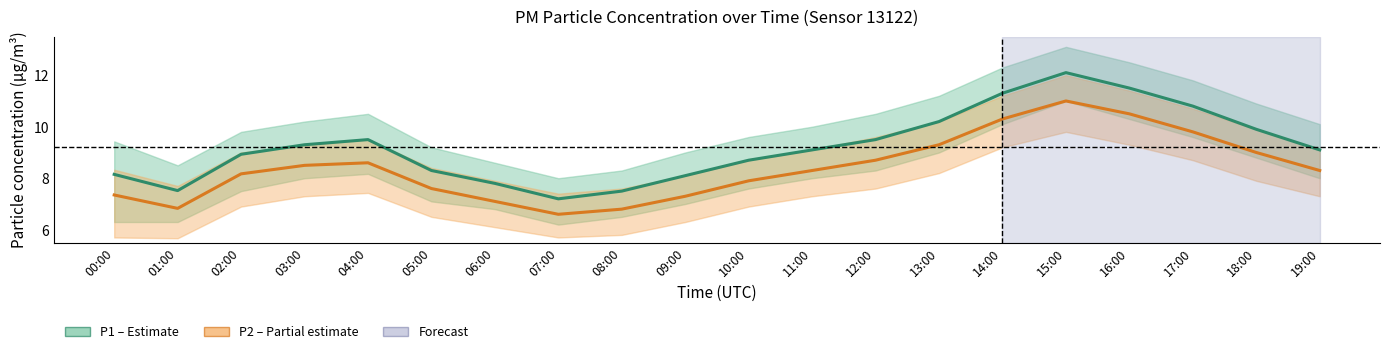

True or false: P1 (PM10) and P2 (PM2.5) intersect in this chart.

False